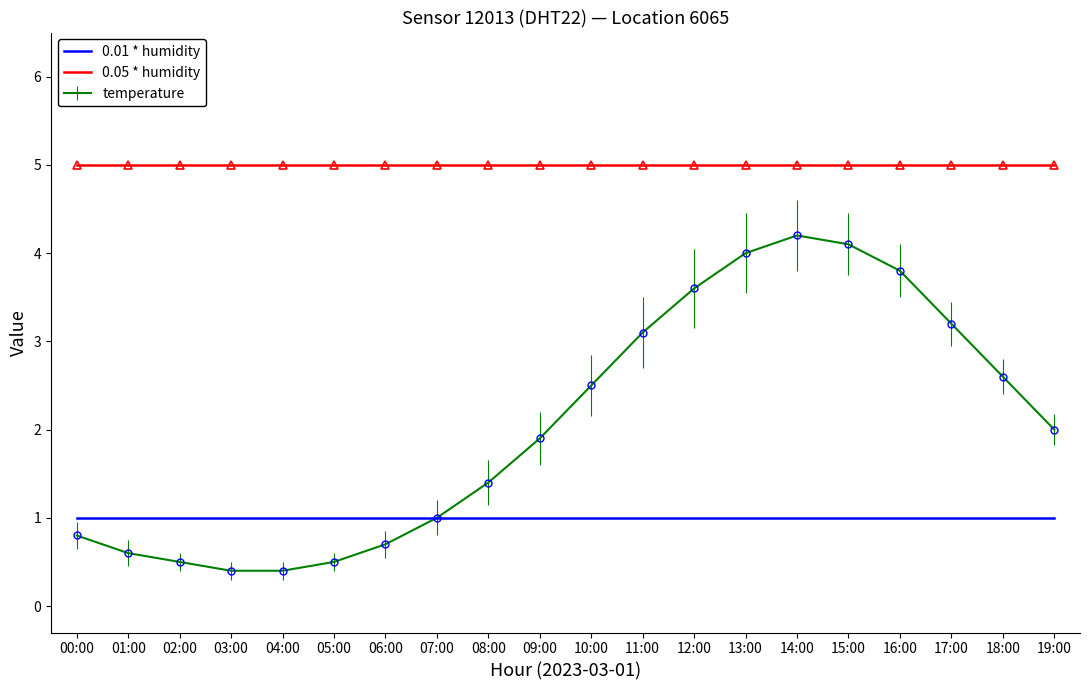

List the series in order of their peak value, lowest first.

0.01 * humidity, temperature, 0.05 * humidity